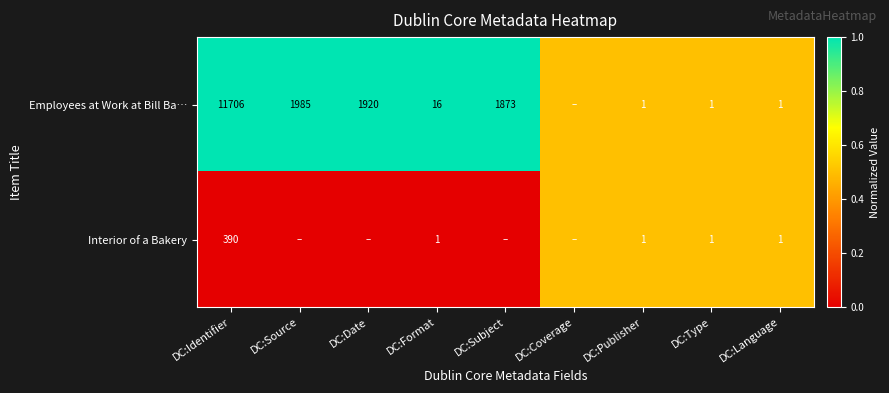

Count the number of categories in the chart.

9